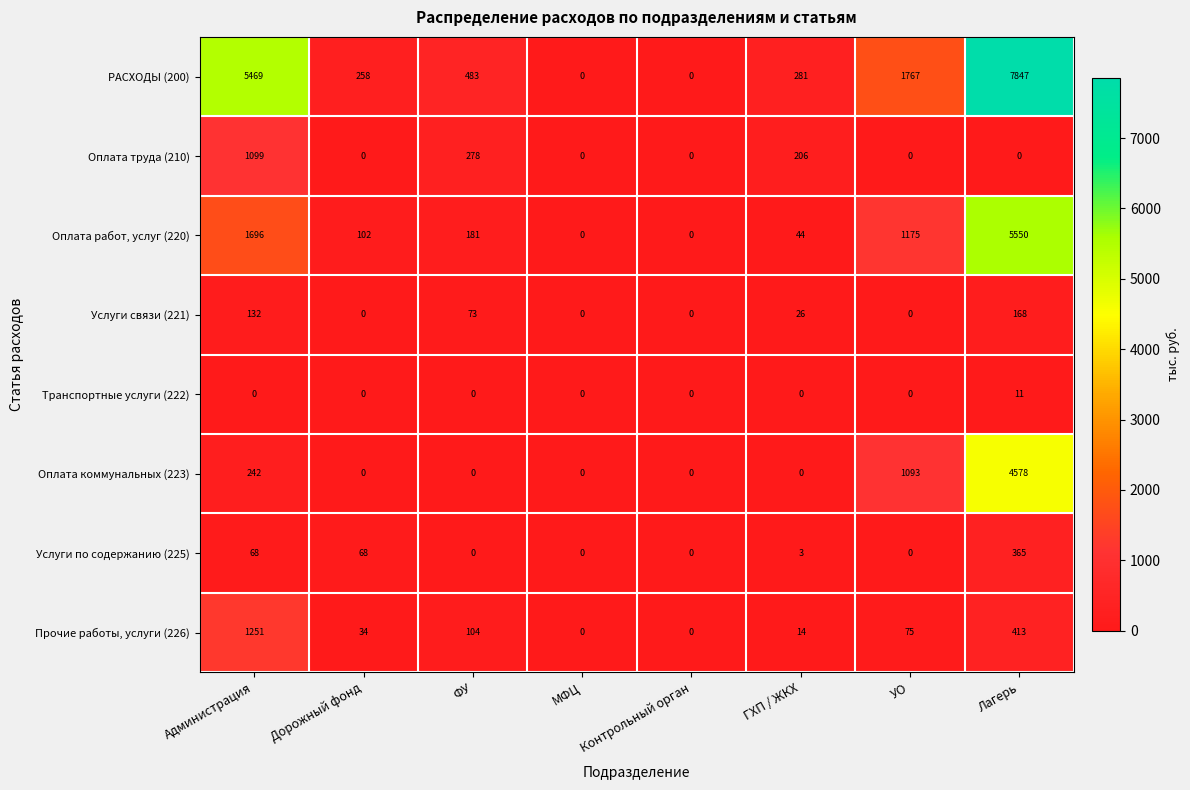

How many categories are shown in the chart?

8